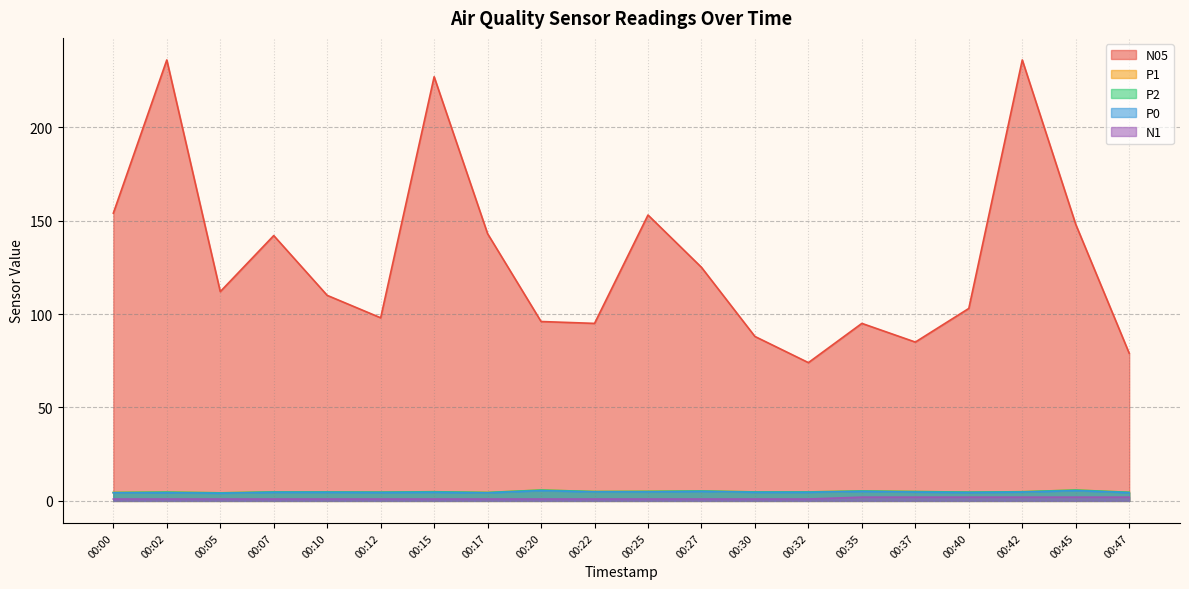

True or false: P1 and N1 intersect in this chart.

False